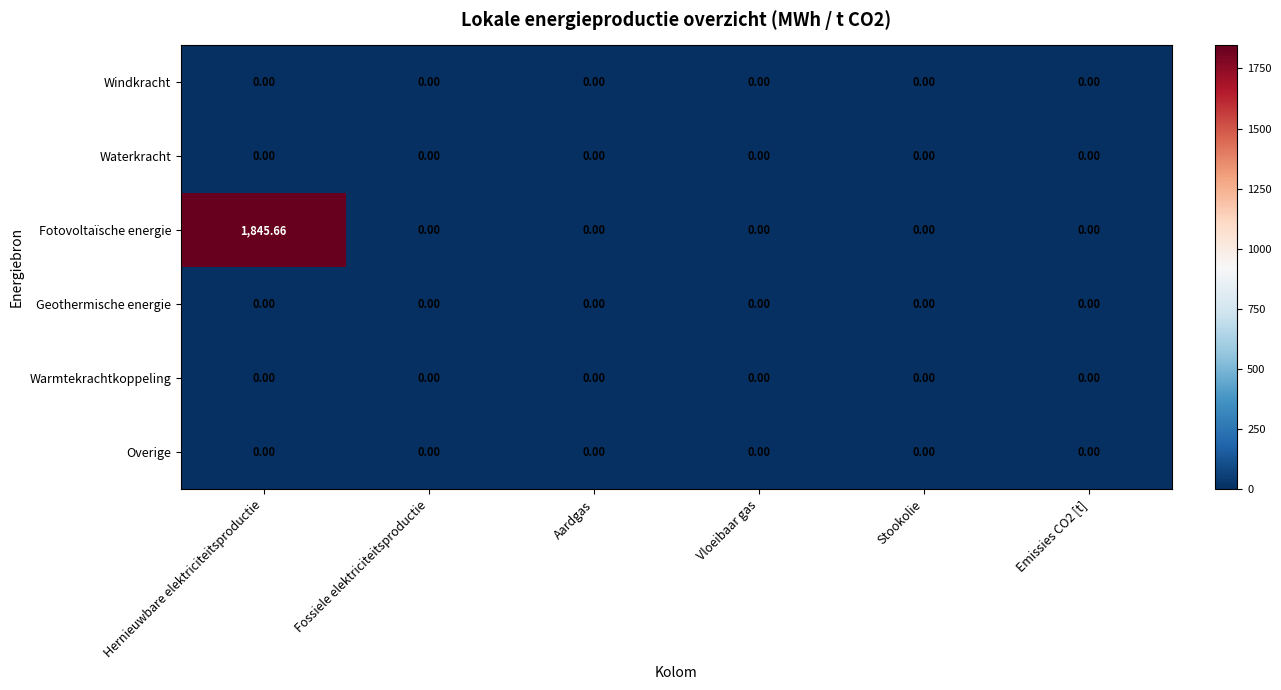

At which category is the sum across all series the highest?

Hernieuwbare elektriciteitsproductie